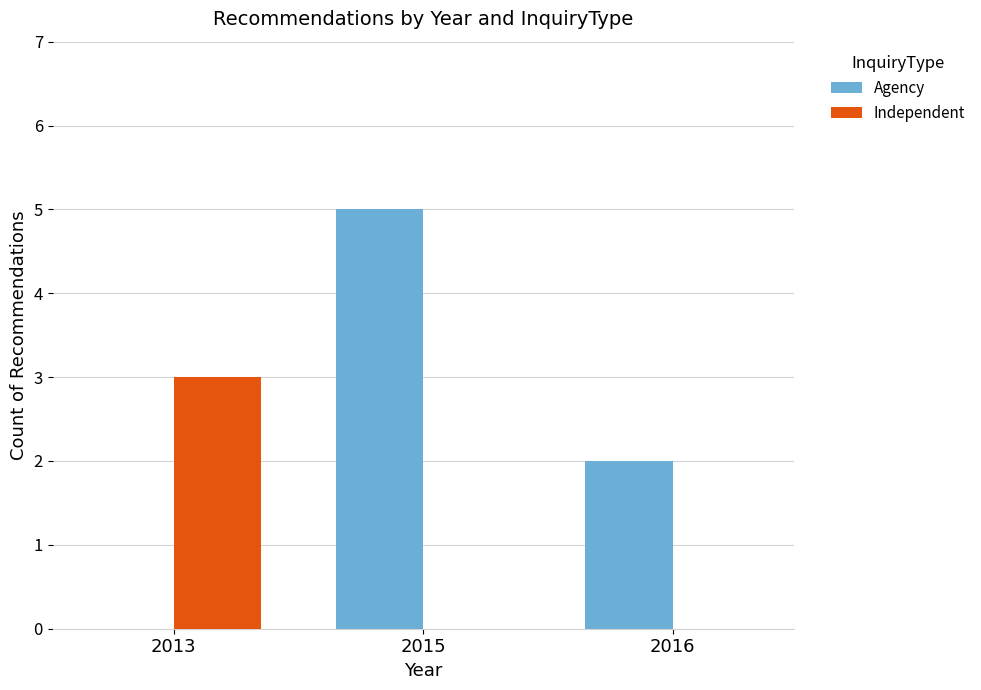

What are all the series names shown in the legend?

Agency, Independent